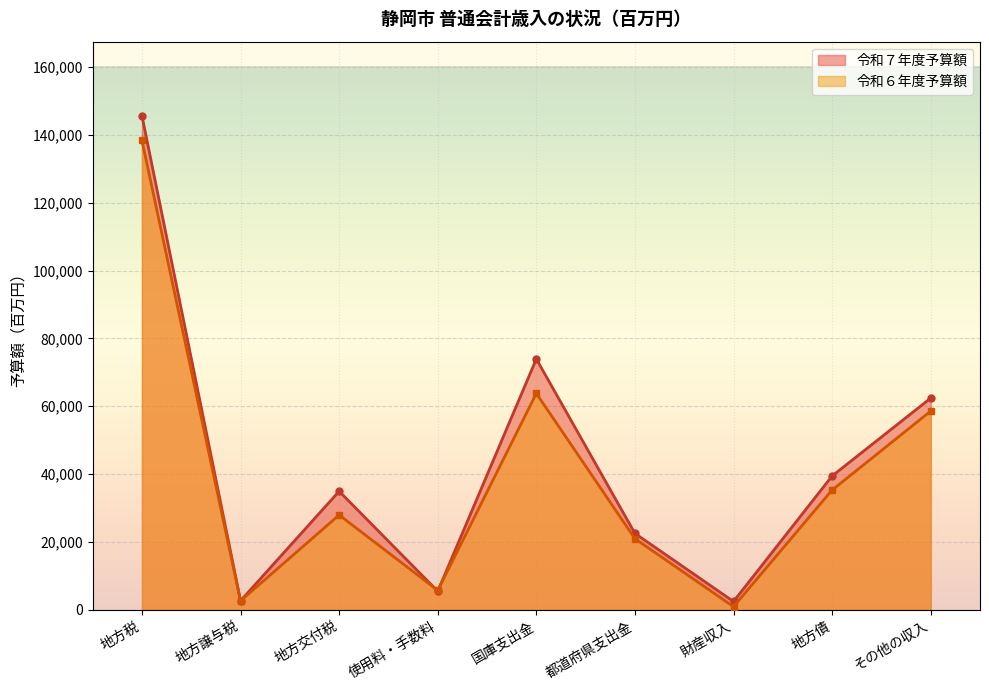

At which label does 令和７年度予算額 reach its minimum?

財産収入